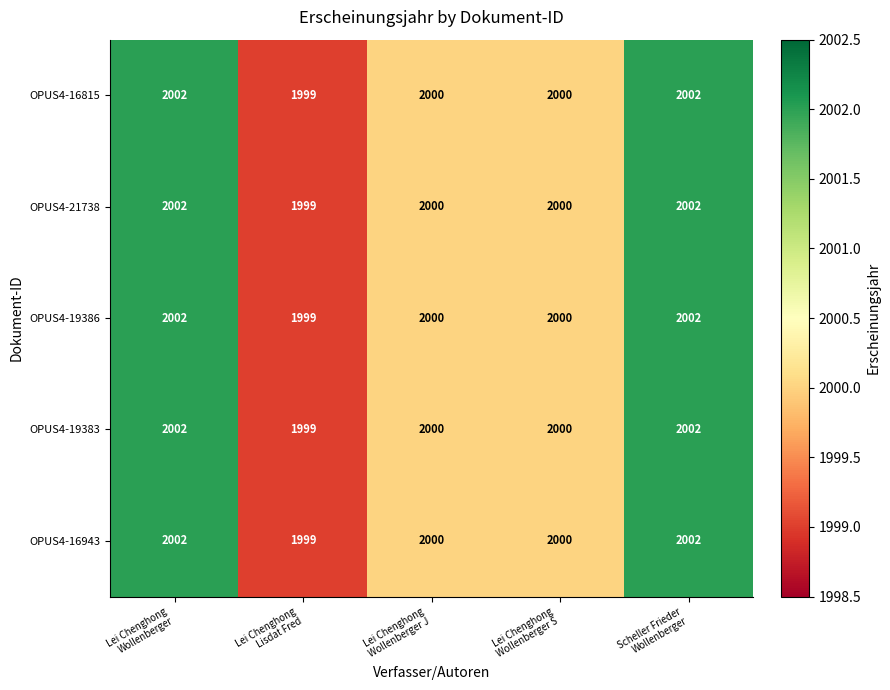

What is the maximum value shown in the chart?

2002